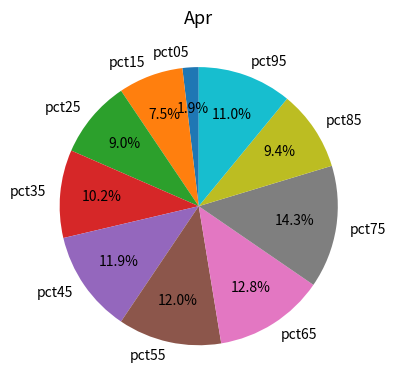

The pct05 slice represents 10% of the pie. True or false?

False